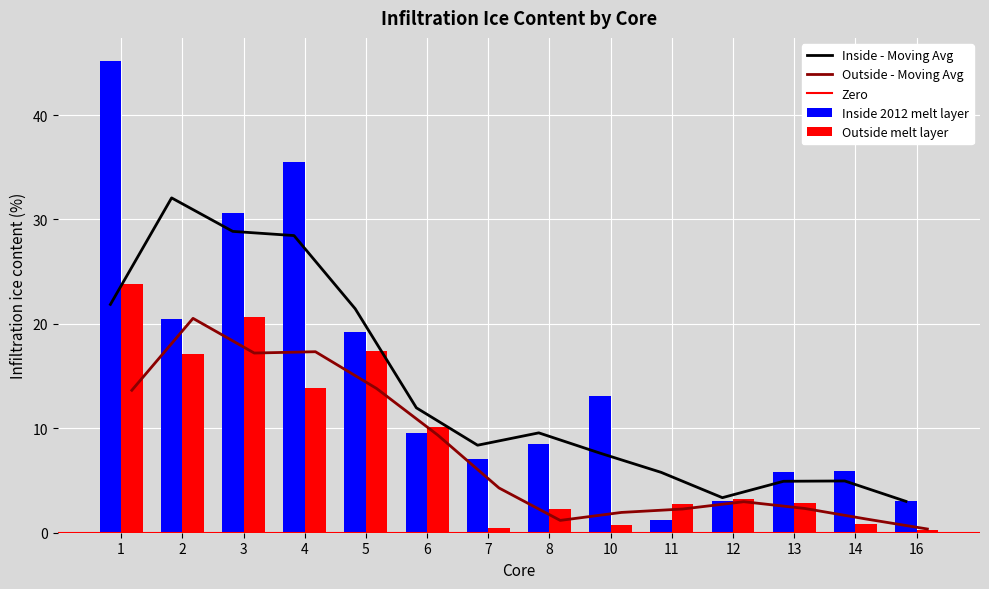

What is the difference between the maximum and minimum values in the Outside melt layer series?

23.6